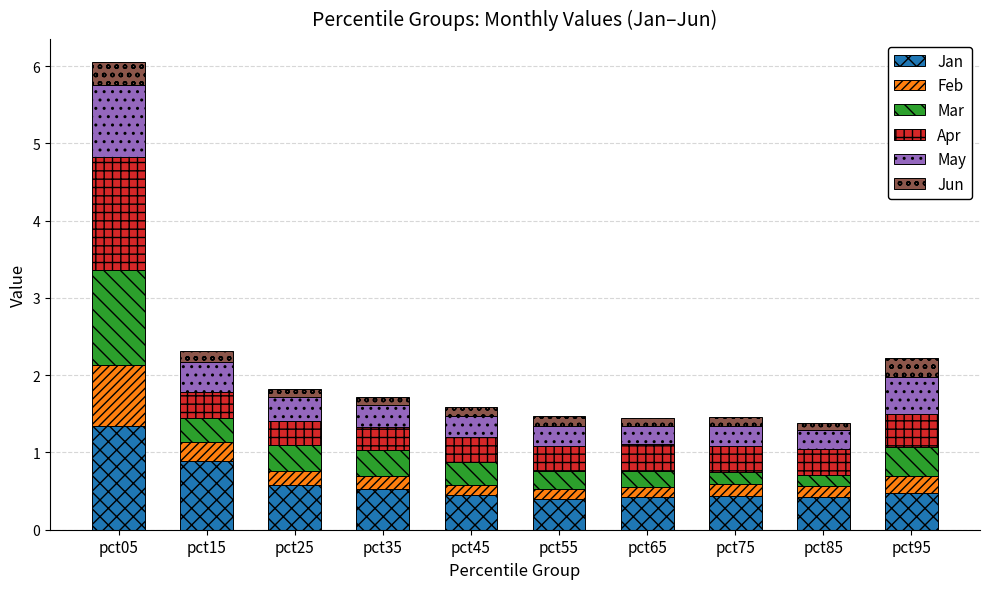

How many distinct data groups are displayed?

6